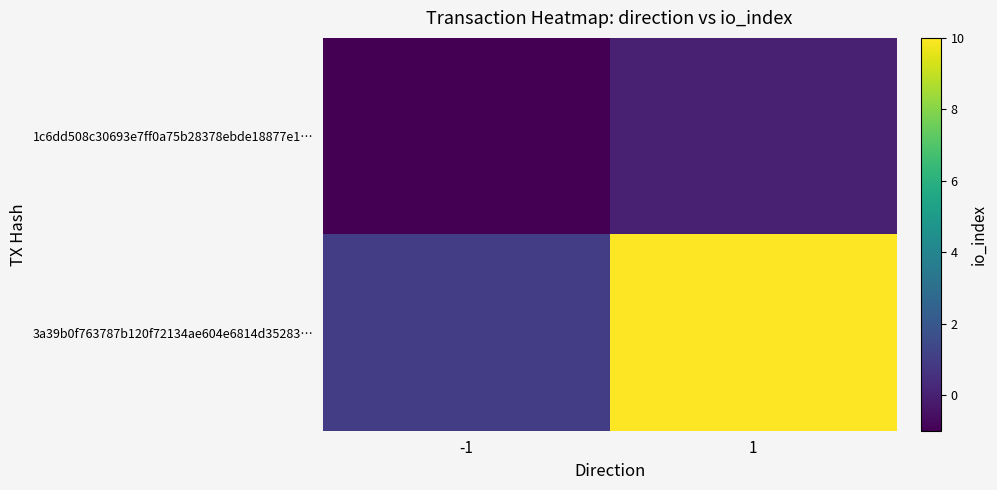

Reading left to right, transcribe all the data shown in this chart.

1c6dd508c30693e7ff0a75b28378ebde18877e1…: -1=-1	1=0
3a39b0f763787b120f72134ae604e6814d35283…: -1=1	1=10